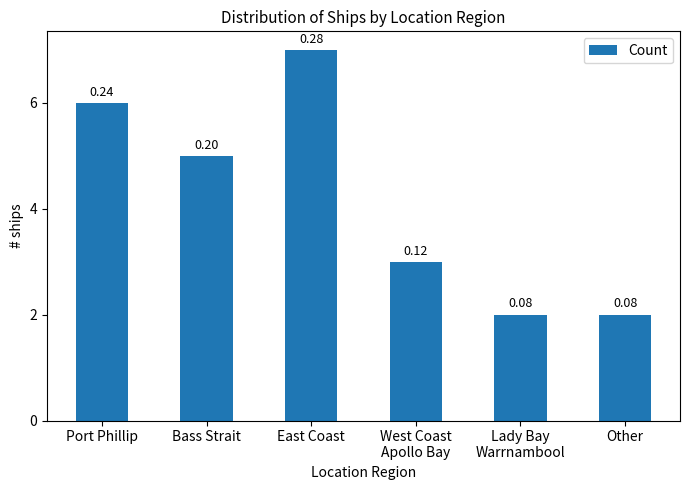

How many bars are there in total?

6